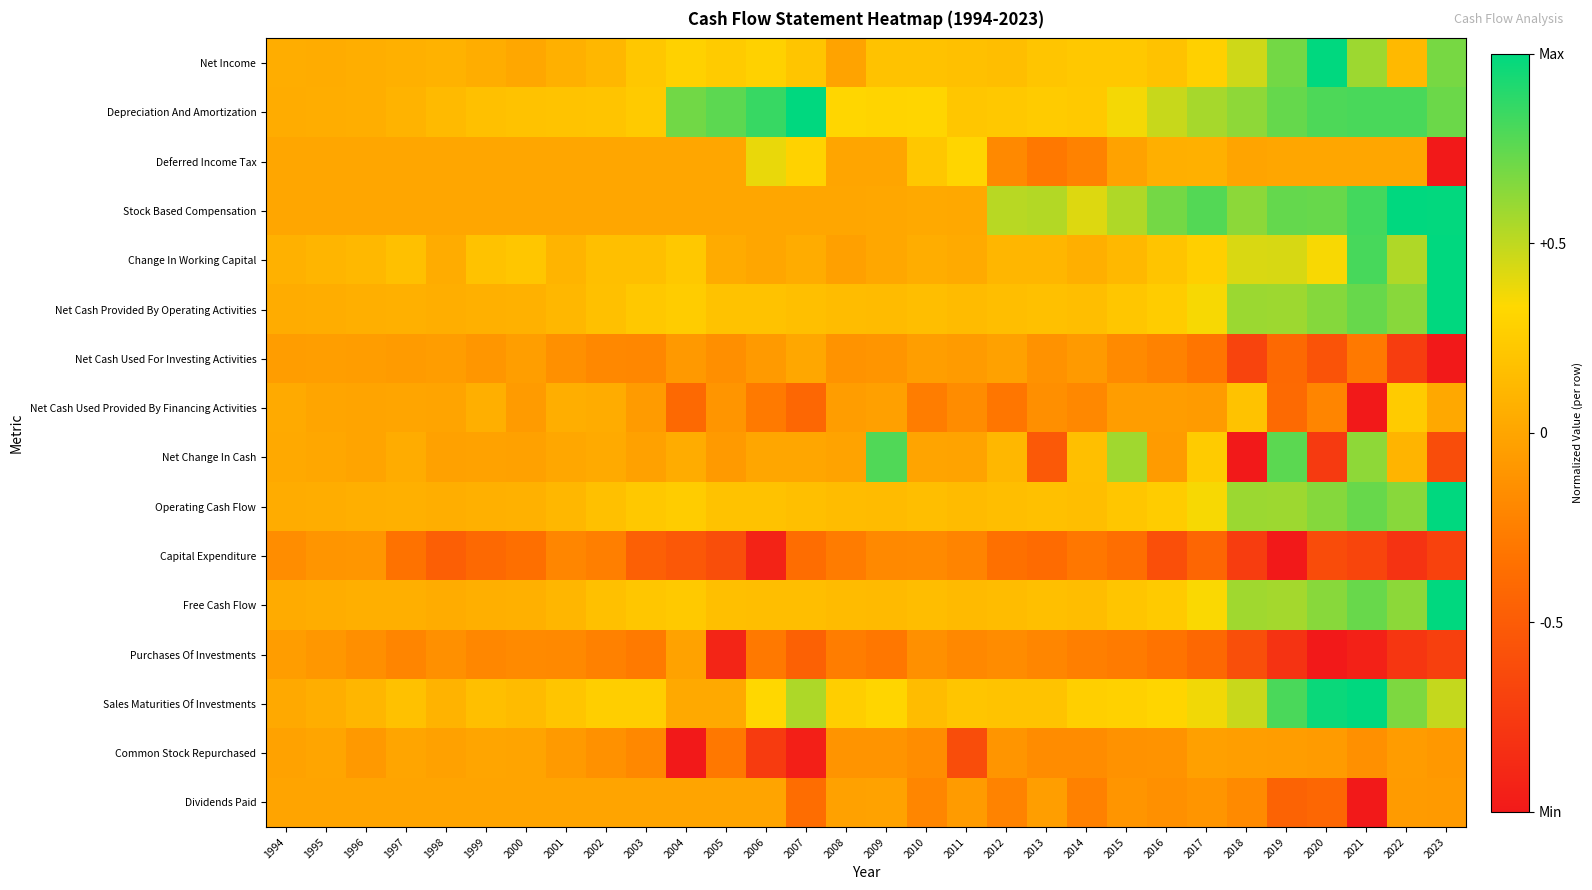

What is the total value across all series at 2001?

0.4